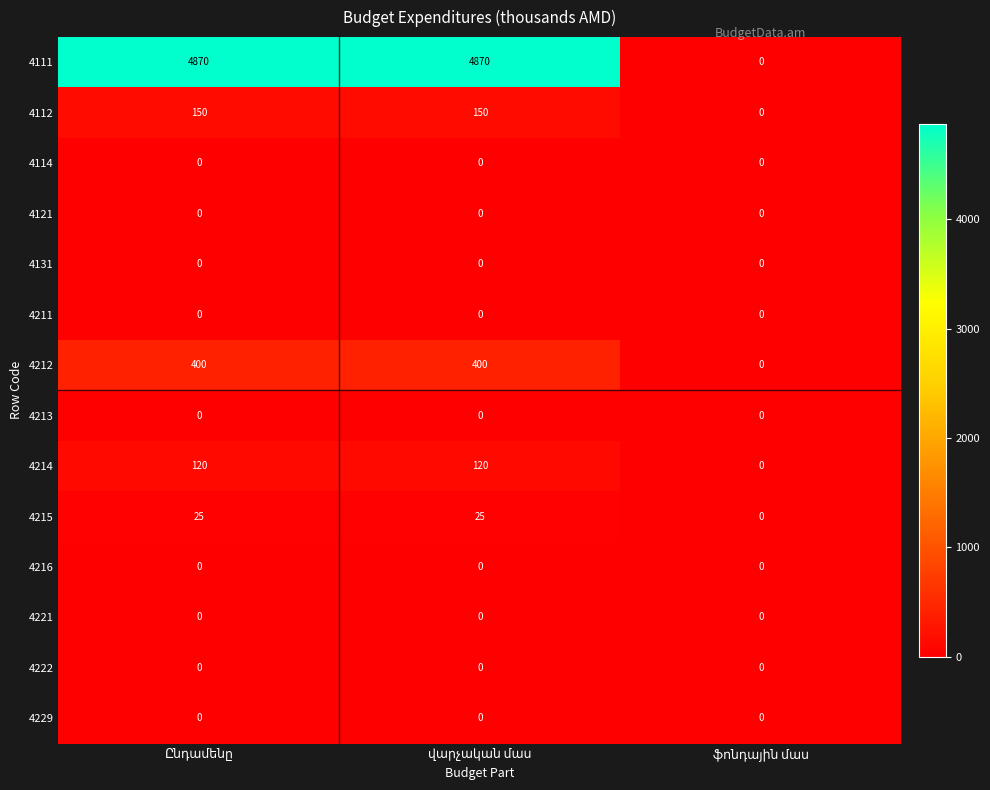

Which series has the largest range (max minus min)?

4111